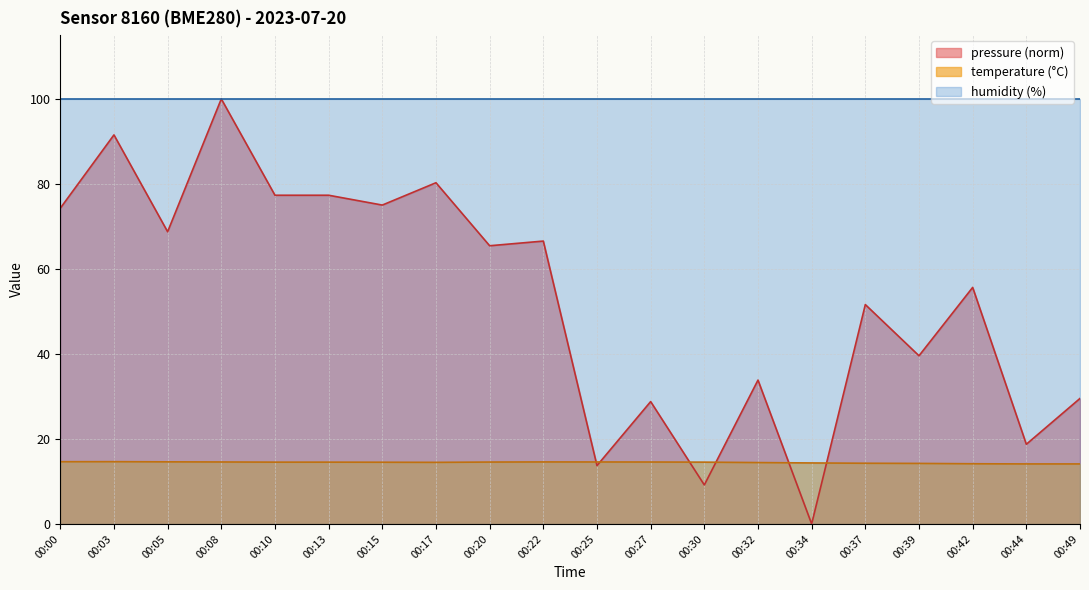

What is the difference between the temperature values at 00:34 and 00:25?

0.2